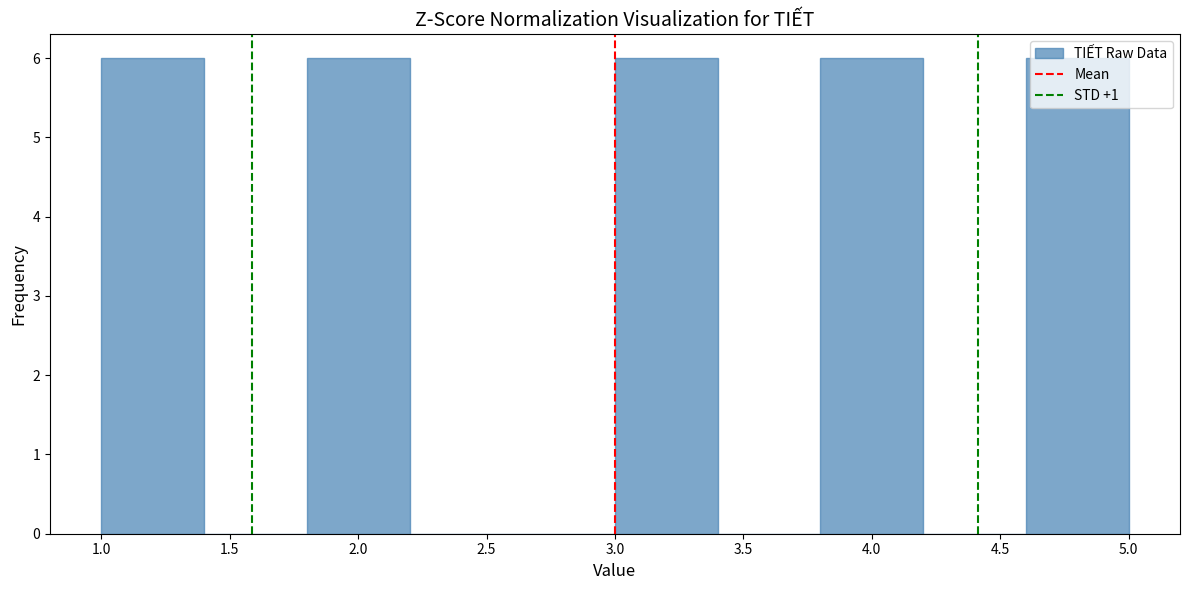

Reading left to right, list every bar in this chart as the range it spans on the x-axis followed by its height. The values are not printed on the chart, so give them approximately, as read against the axis.

1.0 to 1.4: 6
1.4 to 1.8: 0
1.8 to 2.2: 6
2.2 to 2.6: 0
2.6 to 3.0: 0
3.0 to 3.4: 6
3.4 to 3.8: 0
3.8 to 4.2: 6
4.2 to 4.6: 0
4.6 to 5.0: 6